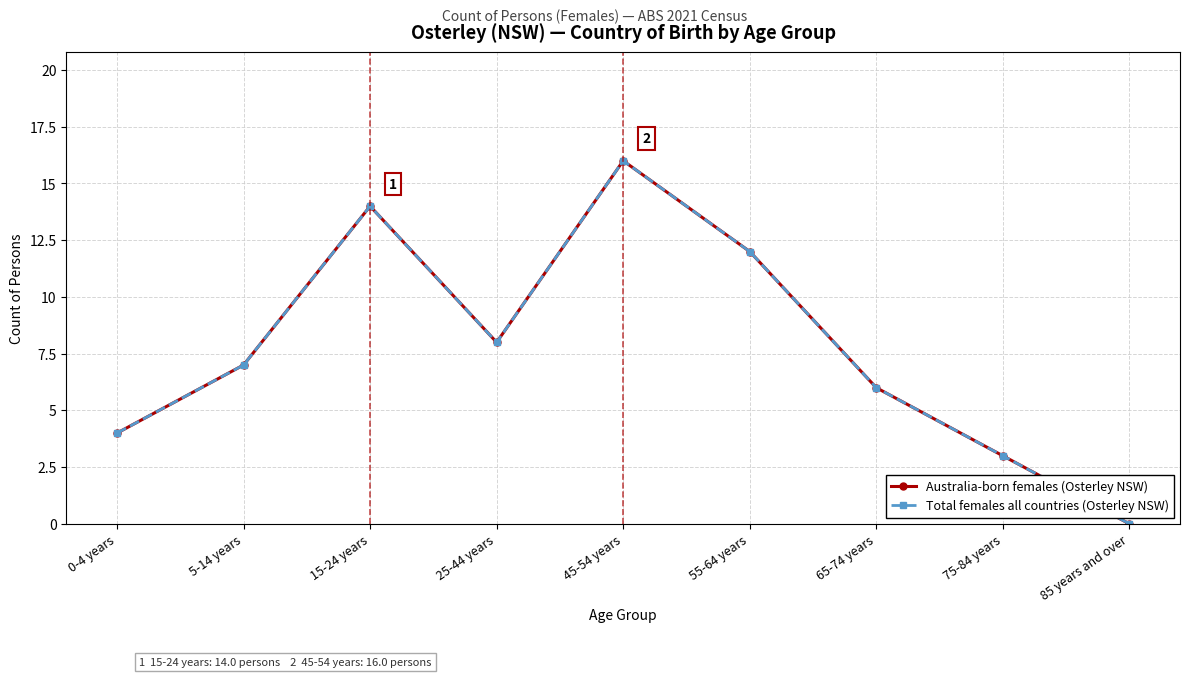

Between 5-14 years and 0-4 years, which is larger?

5-14 years